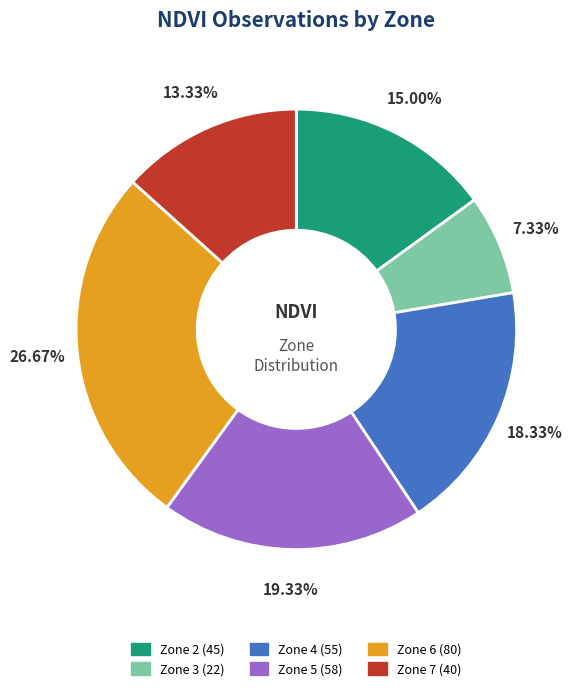

Between Zone 7 and Zone 5, which is larger?

Zone 5